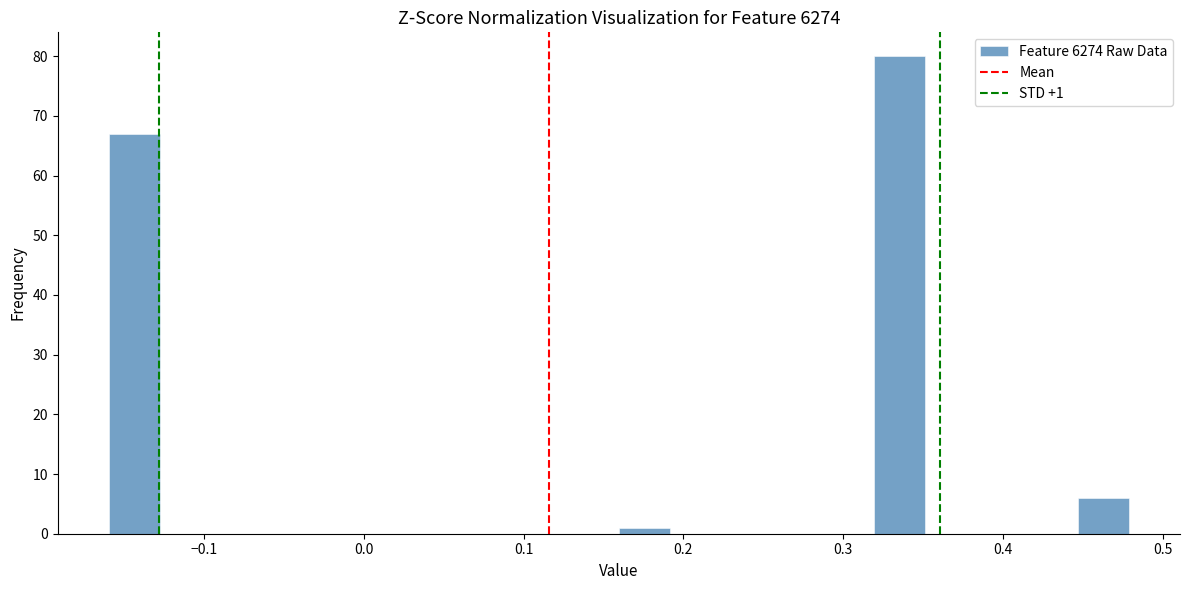

Read against the x-axis, roughly where is the centre of the tallest bar?

0.34